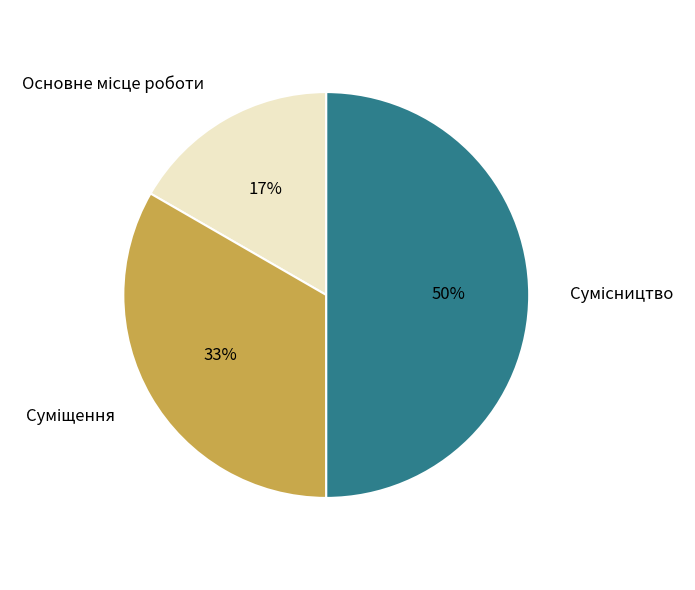

To the nearest percent, what is the average slice percentage?

33%